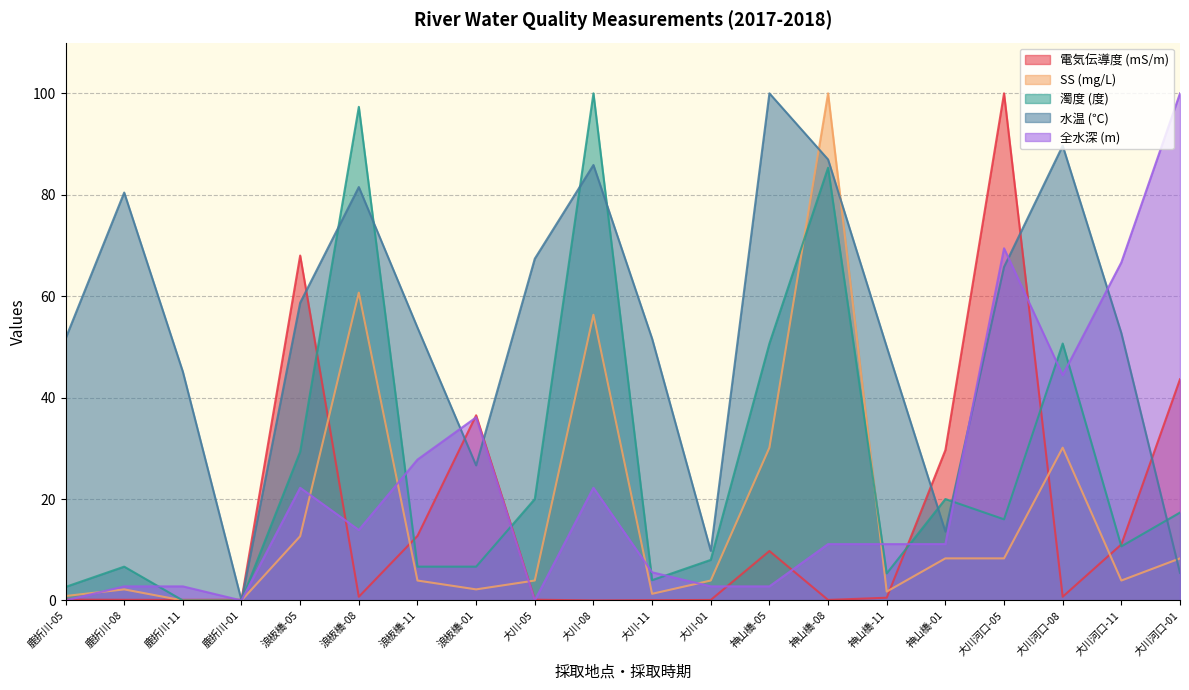

The value of 水温 (℃) at 浪板橋-05 is 16.6. True or false?

False